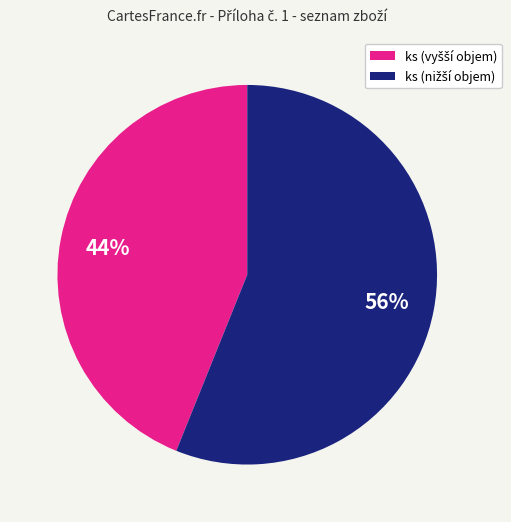

Is there any slice that represents more than half of the pie?

Yes